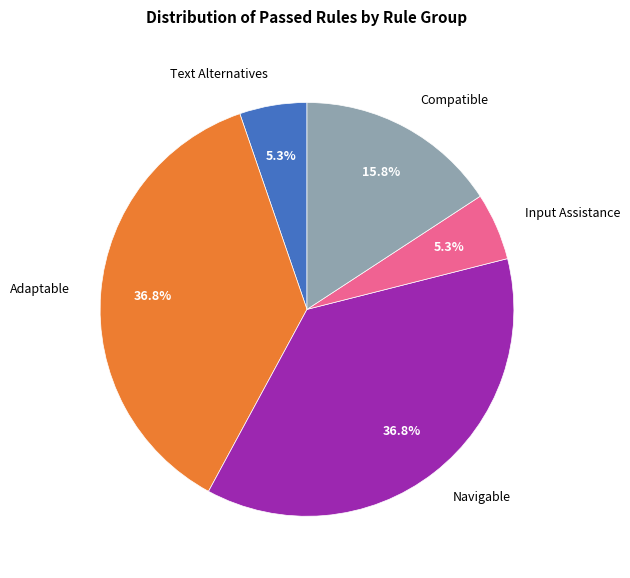

The Navigable slice represents 51% of the pie. True or false?

False